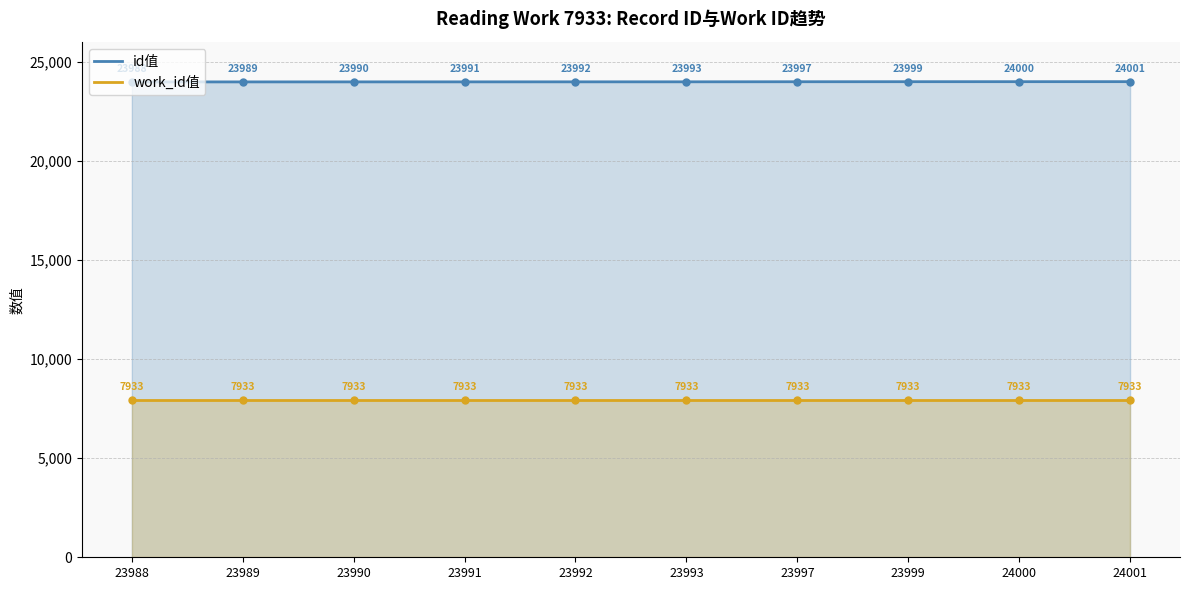

What is the change in value from 23989 to 23999?

+10